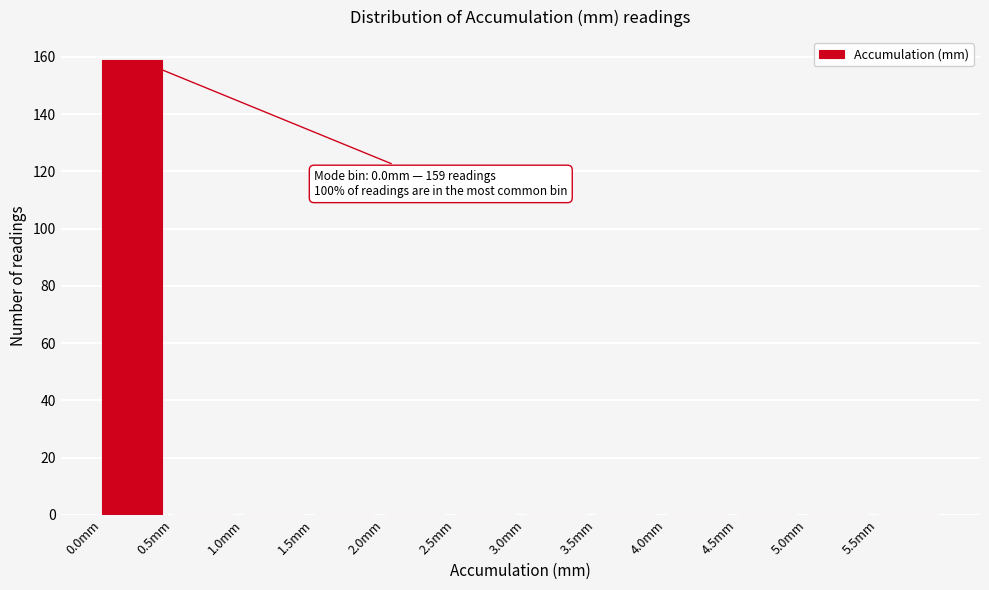

Which range on the x-axis has the tallest bar?

0.0 to 0.5